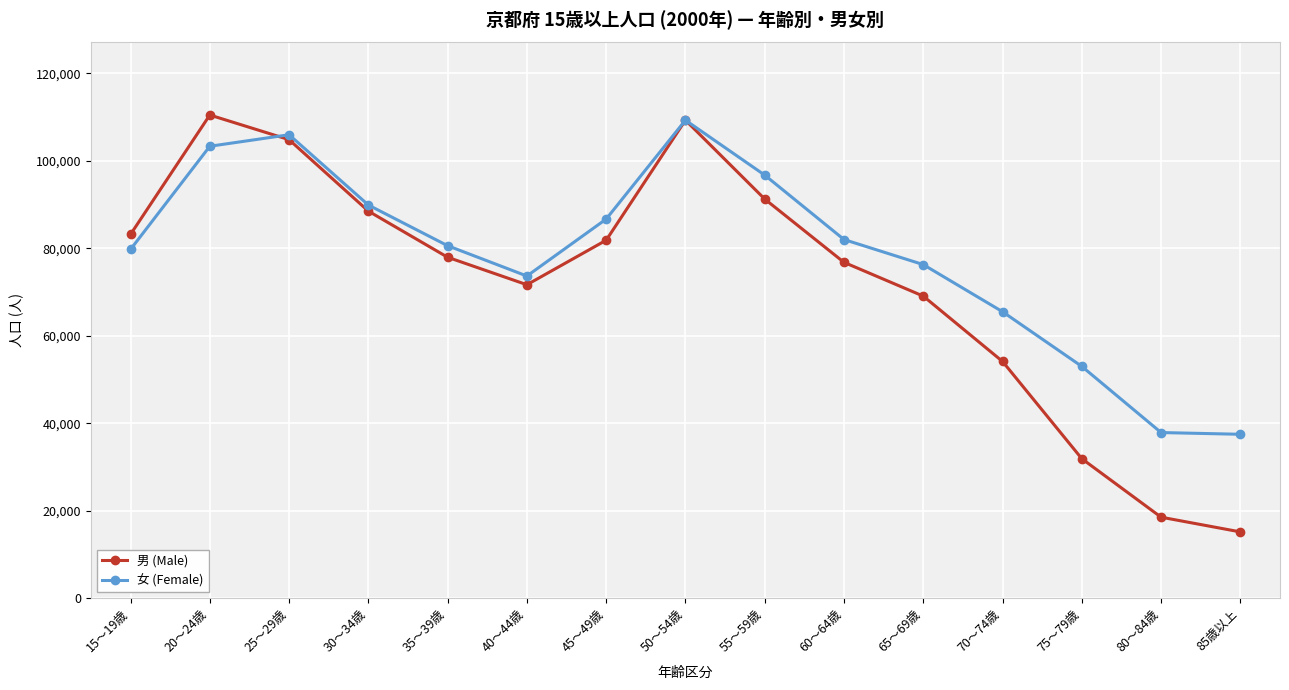

At which category does the chart reach its minimum across all series?

85歳以上